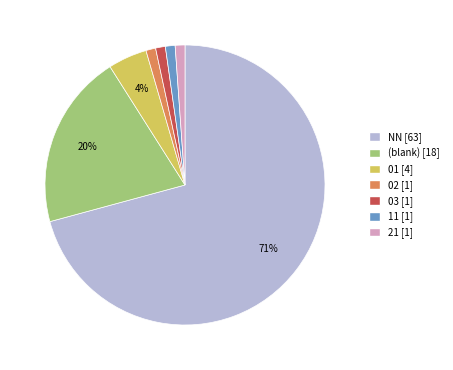

How many segments does this pie chart have?

7